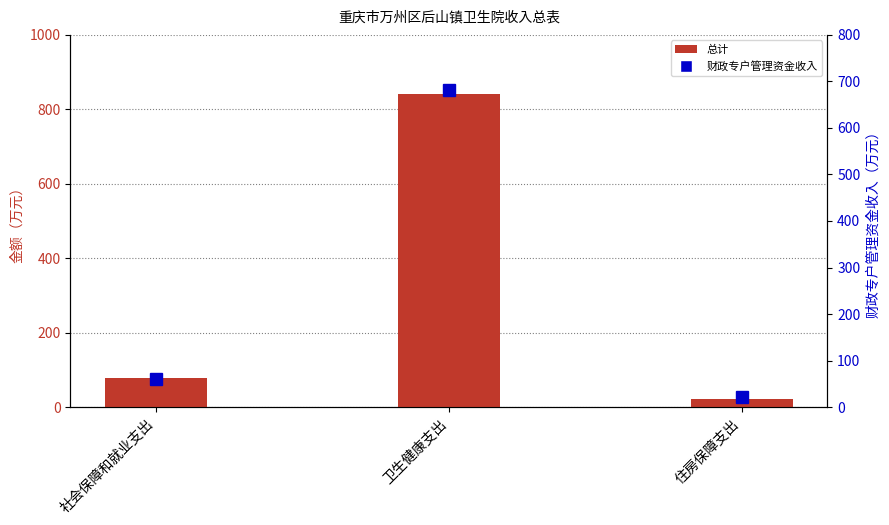

Which has a higher value, 住房保障支出 or 卫生健康支出?

卫生健康支出